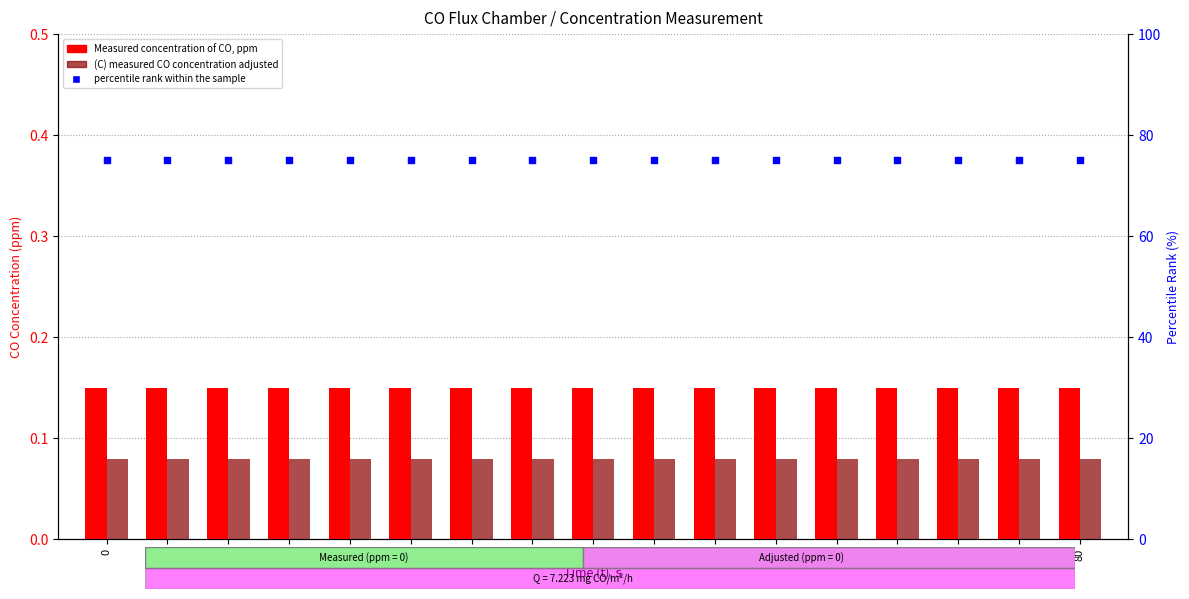

Which series has the largest total across all categories?

percentile rank within the sample